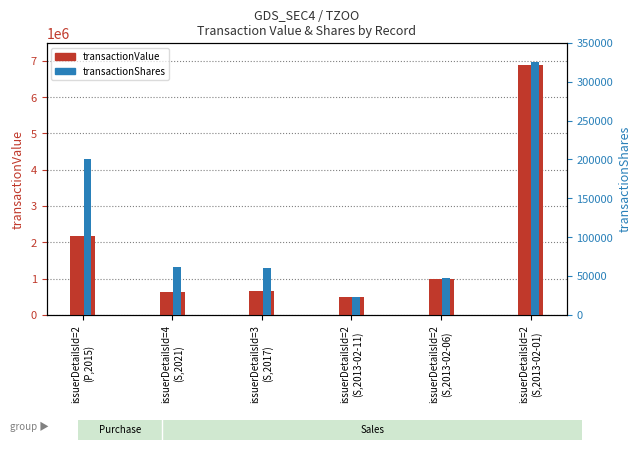

How many bars are there in total?

12